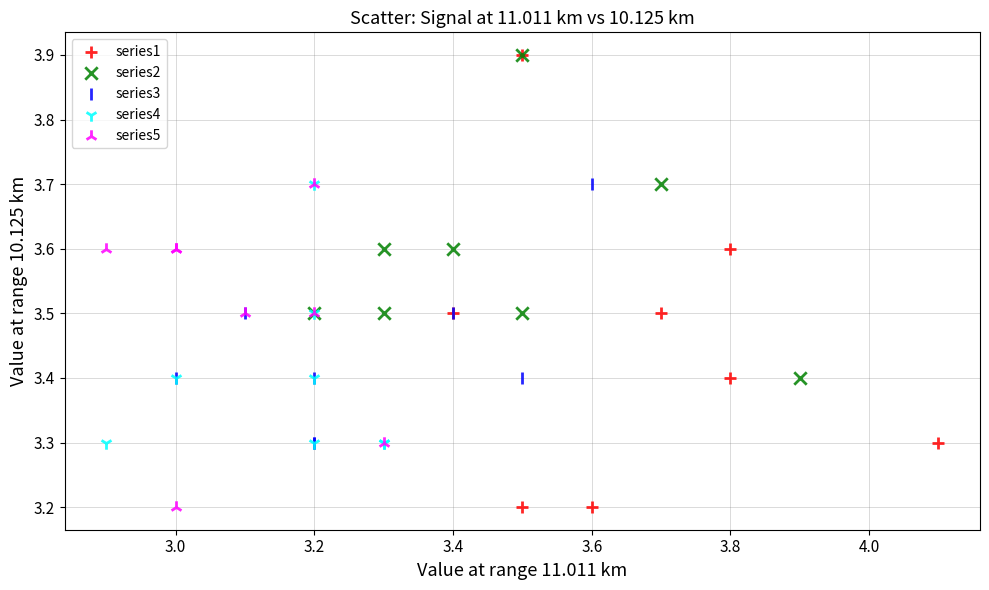

Which series has the widest spread of Y values?

series1